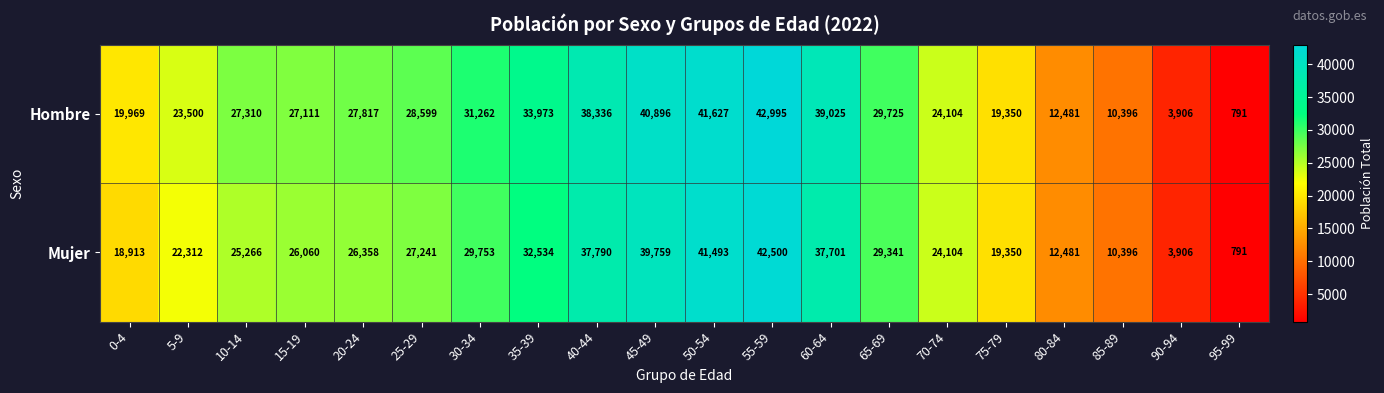

At how many categories does at least one series exceed 13916?

16